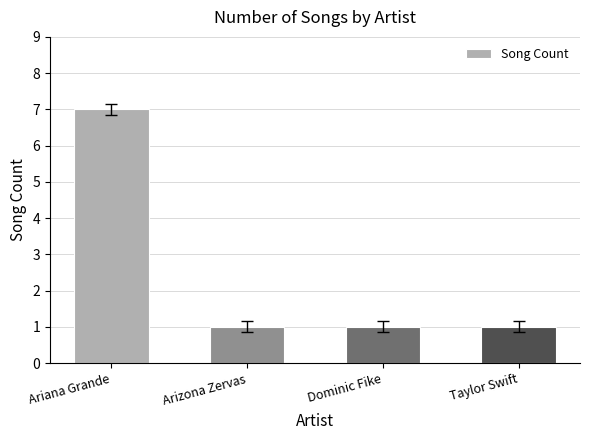

Reading left to right, transcribe all the data shown in this chart.

7	1	1	1